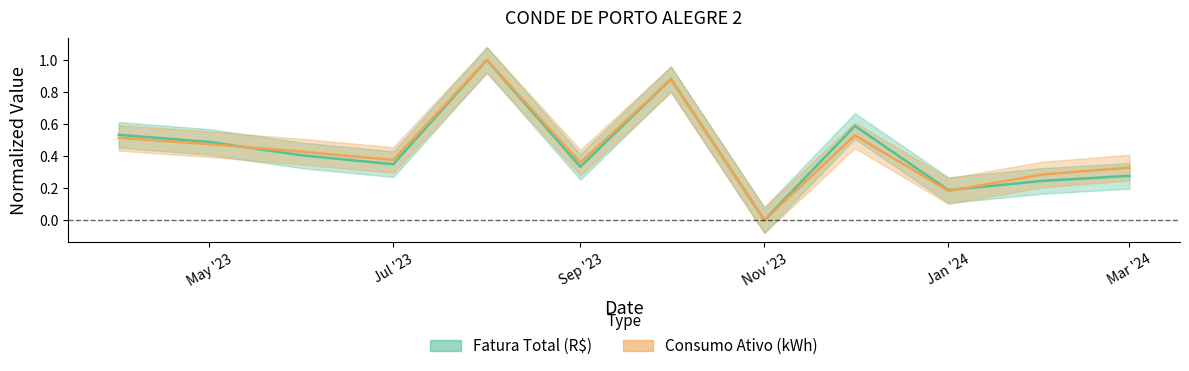

Where is Fatura Total (R$) nearest to the value 0?

Nov '23